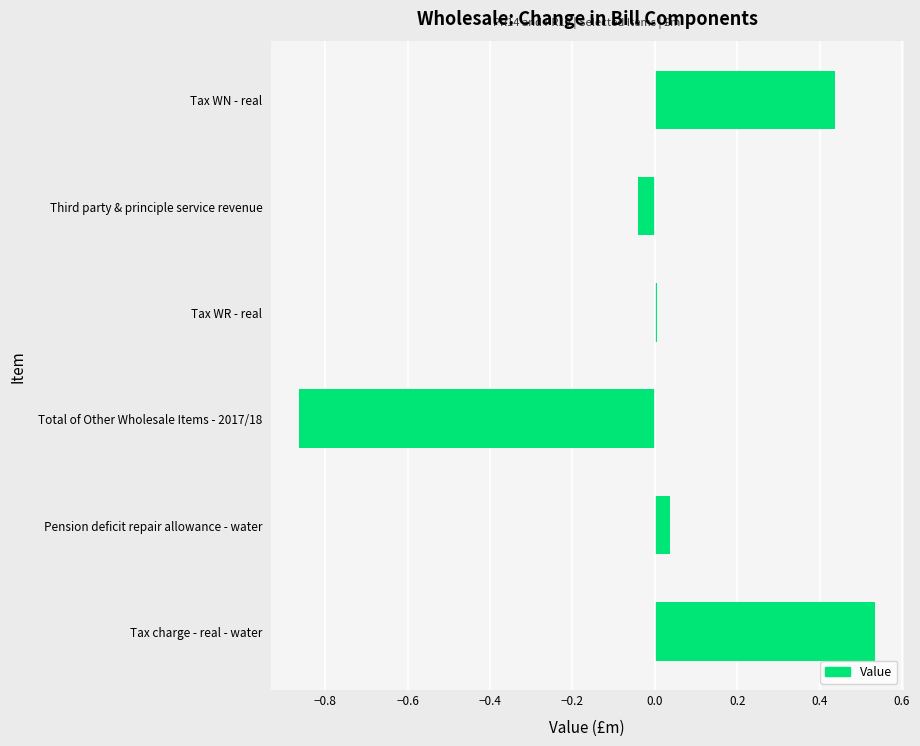

Which category has the highest value across all series?

Tax charge - real - water